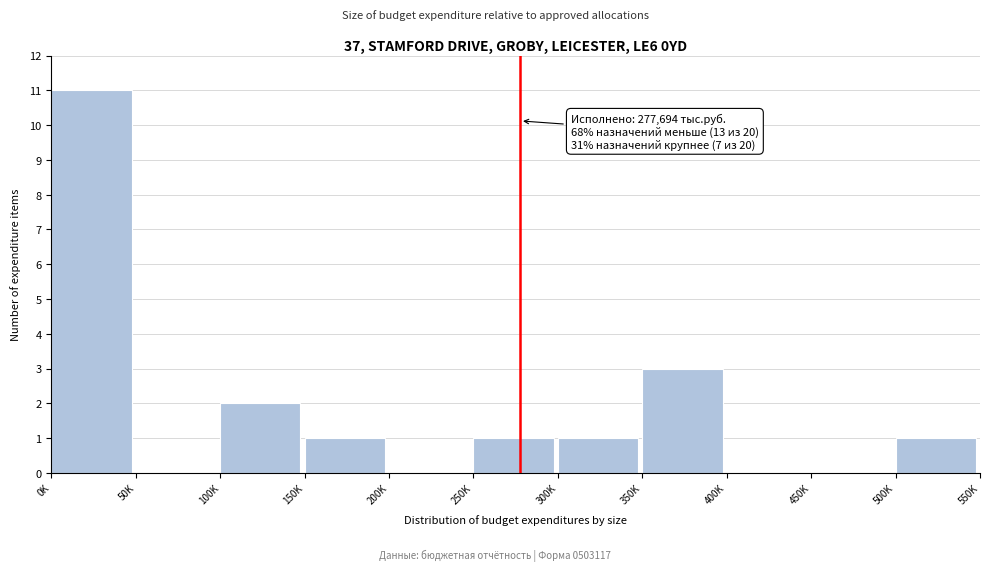

What is the sum of all values?

20